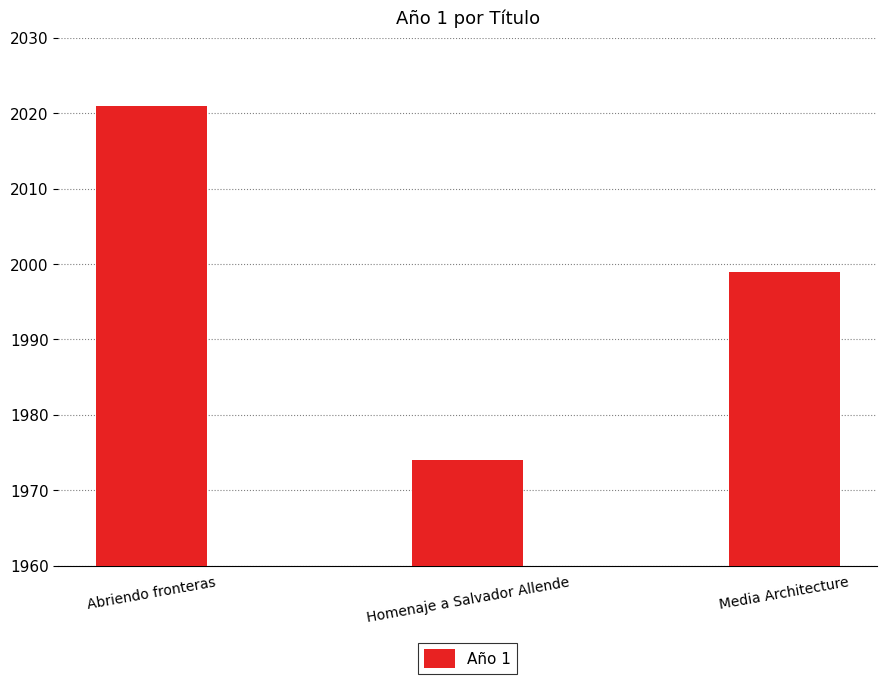

Does the chart contain any negative values?

No